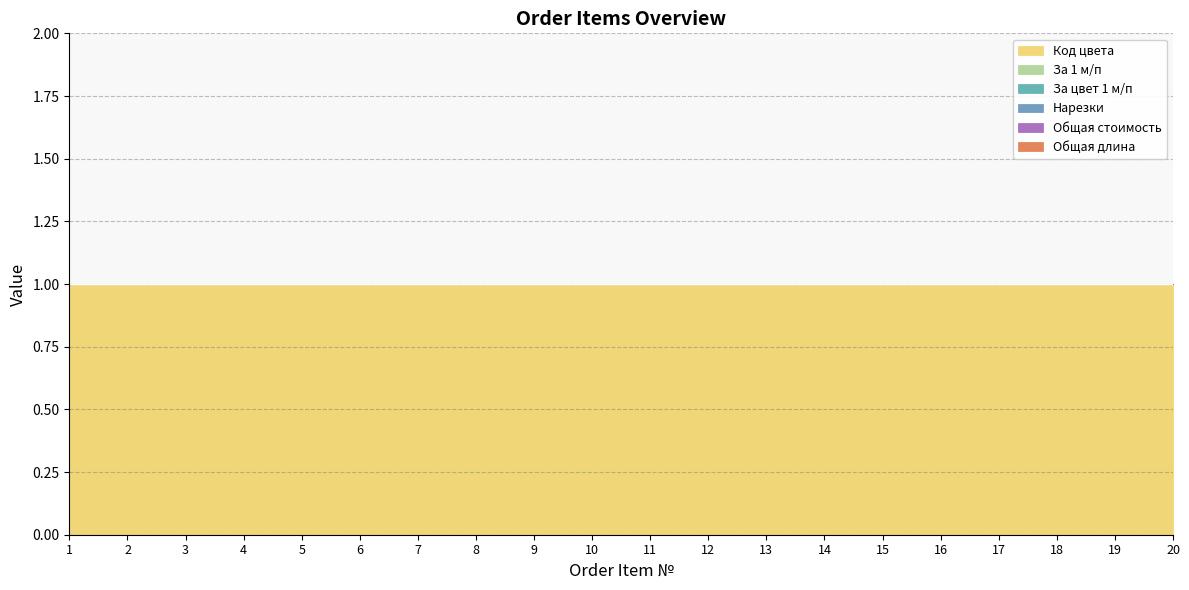

Reading left to right, extract all data points from this chart.

За 1 м/п: 1=0	2=0	3=0	4=0	5=0	6=0	7=0	8=0	9=0	10=0	11=0	12=0	13=0	14=0	15=0	16=0	17=0	18=0	19=0	20=0
За цвет 1 м/п: 1=0	2=0	3=0	4=0	5=0	6=0	7=0	8=0	9=0	10=0	11=0	12=0	13=0	14=0	15=0	16=0	17=0	18=0	19=0	20=0
Нарезки: 1=0	2=0	3=0	4=0	5=0	6=0	7=0	8=0	9=0	10=0	11=0	12=0	13=0	14=0	15=0	16=0	17=0	18=0	19=0	20=0
Общая длина: 1=0	2=0	3=0	4=0	5=0	6=0	7=0	8=0	9=0	10=0	11=0	12=0	13=0	14=0	15=0	16=0	17=0	18=0	19=0	20=0
Общая стоимость: 1=0	2=0	3=0	4=0	5=0	6=0	7=0	8=0	9=0	10=0	11=0	12=0	13=0	14=0	15=0	16=0	17=0	18=0	19=0	20=0
Код цвета: 1=1	2=1	3=1	4=1	5=1	6=1	7=1	8=1	9=1	10=1	11=1	12=1	13=1	14=1	15=1	16=1	17=1	18=1	19=1	20=1